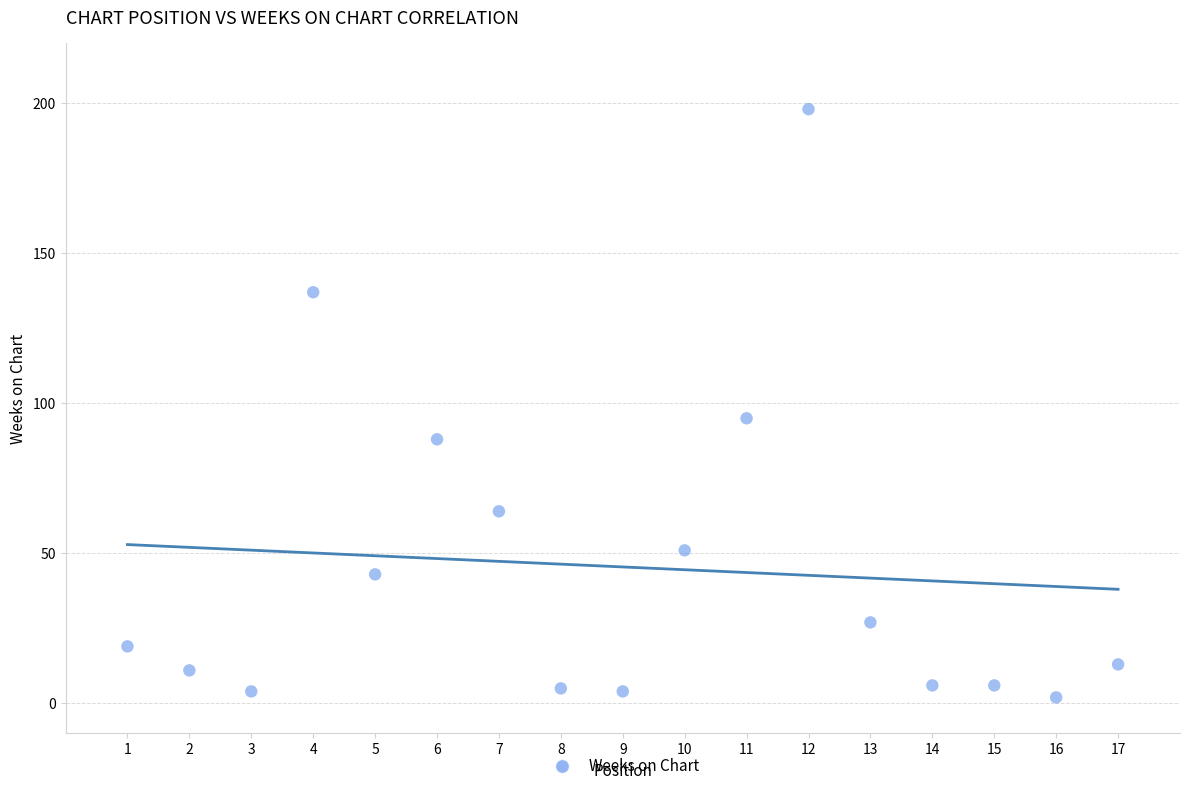

What is the range of X values (max minus min)?

16